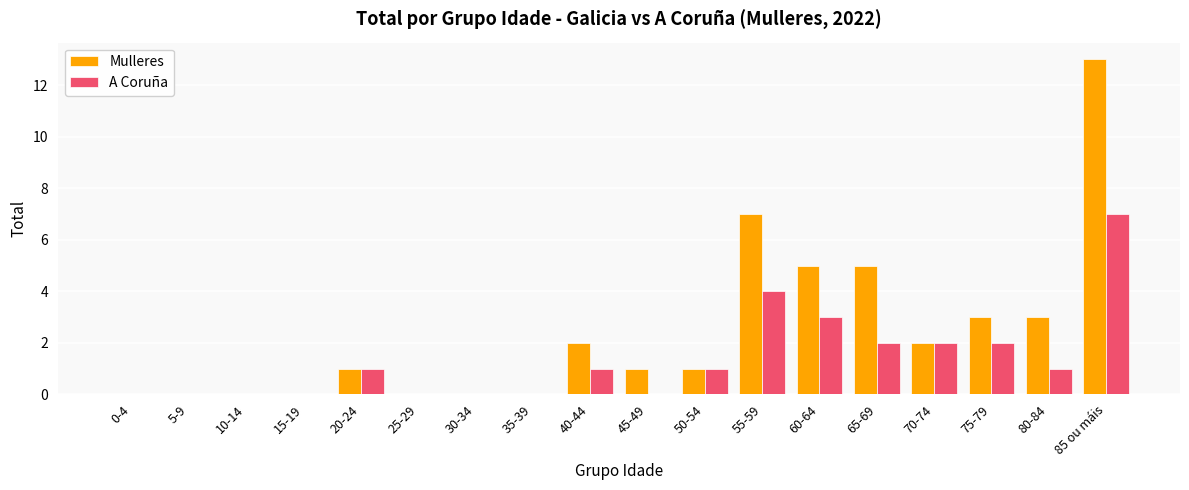

What is the average value of the Mulleres series?

2